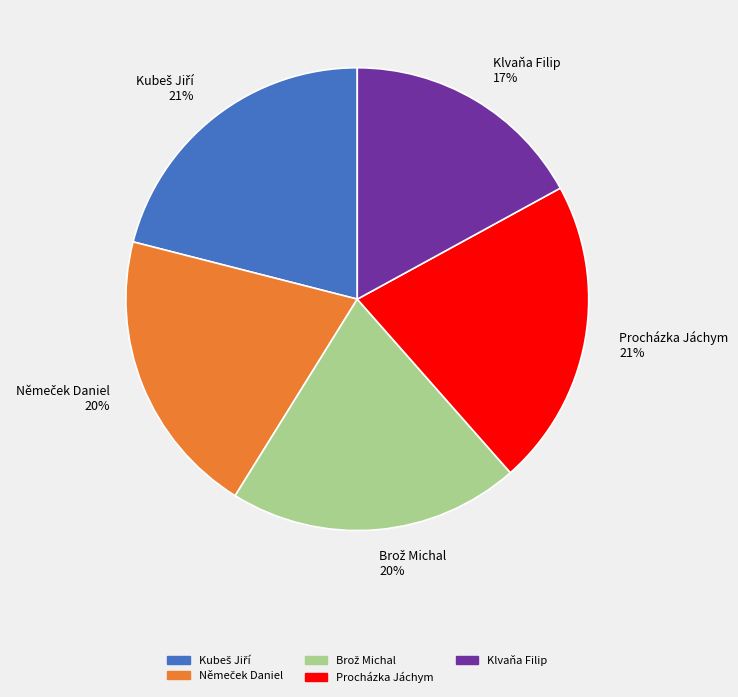

How many slices are in this pie chart?

5